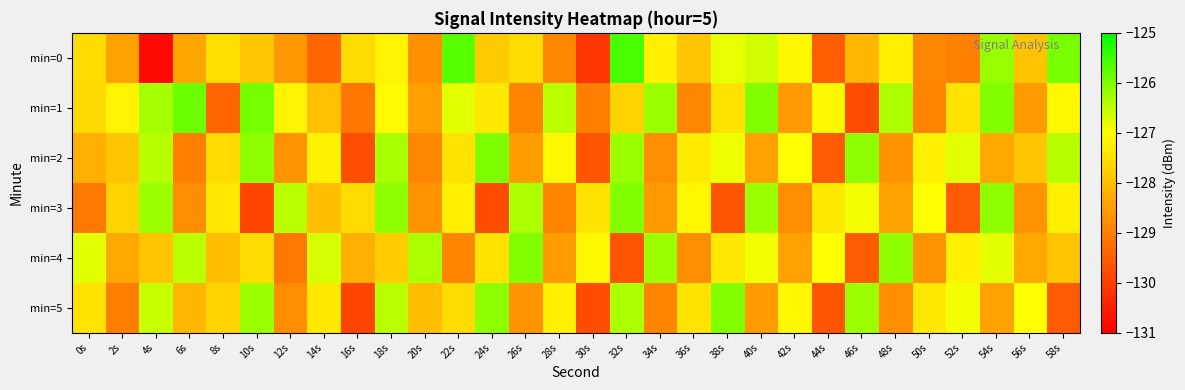

What is the total value across all series at 56s?

-768.4